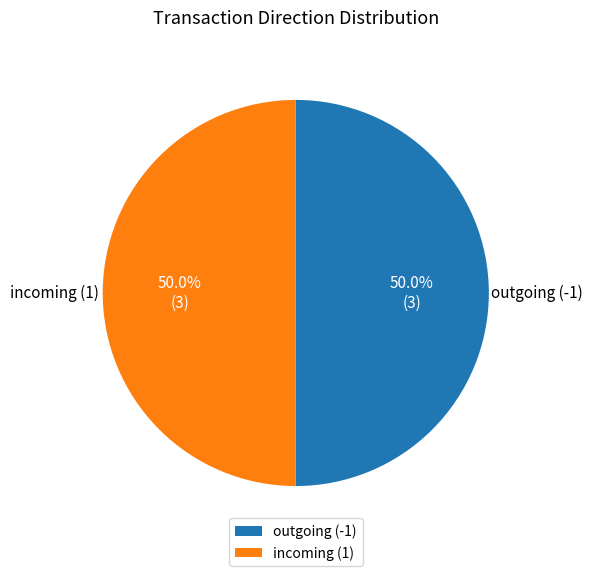

Combined, do incoming (1) and outgoing (-1) account for over 50%?

Yes